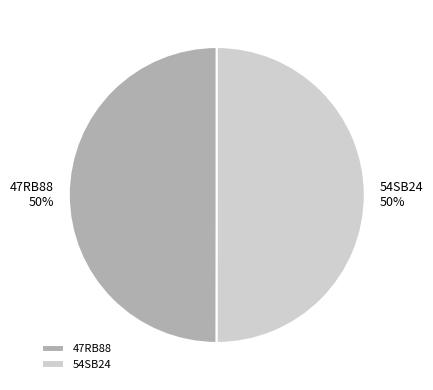

To the nearest percent, what portion does 54SB24 represent?

50%